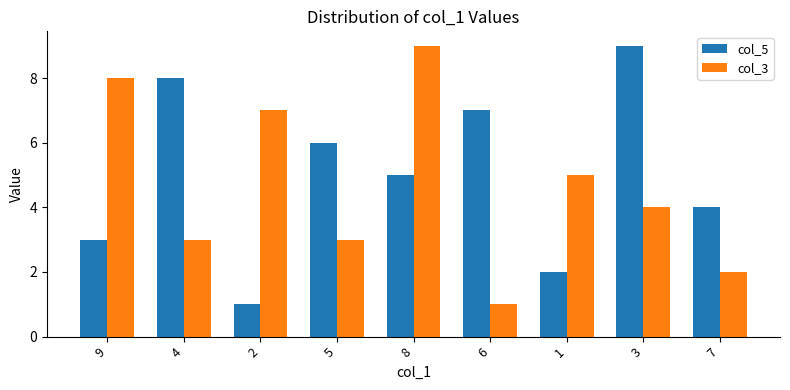

What is the value of the col_5 bar at the 8th from the left?

9